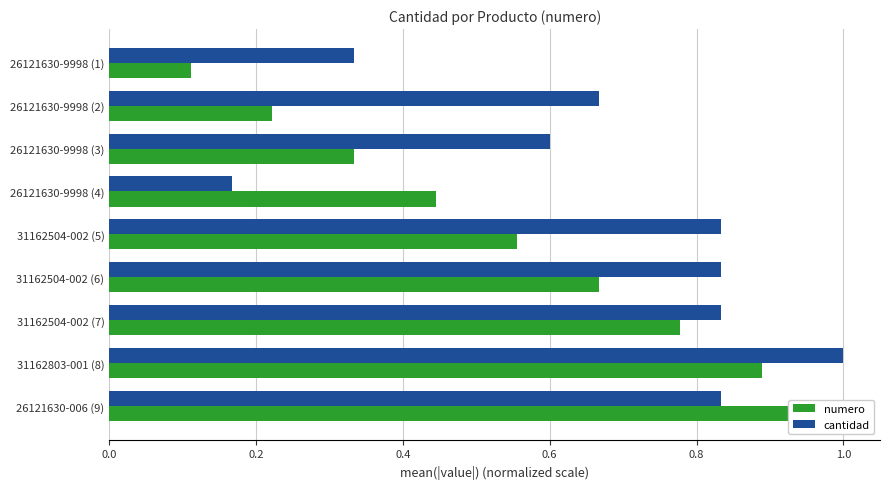

Between 31162504-002 (5) and 31162504-002 (7), which series saw the biggest shift?

numero